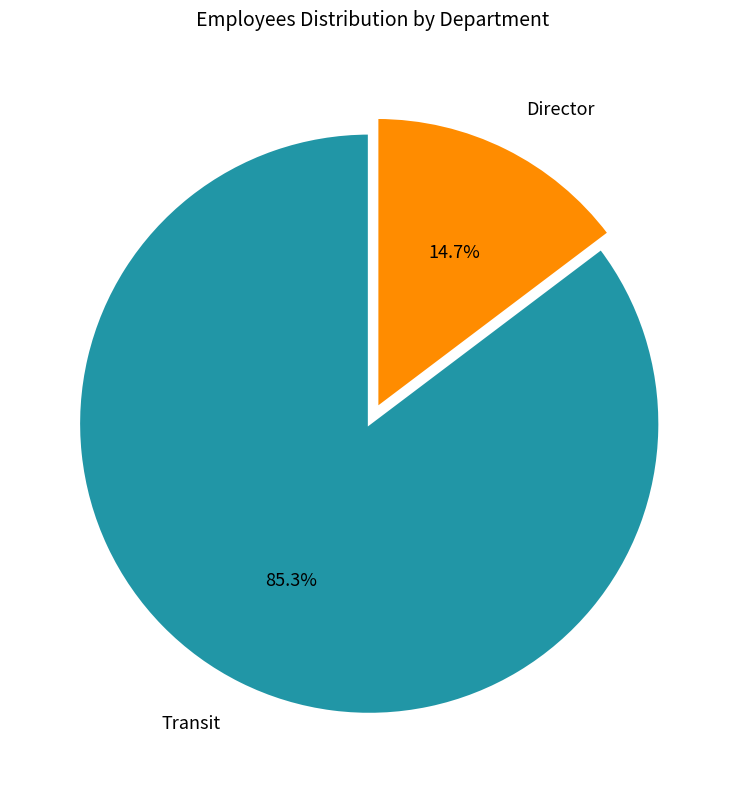

True or false: Director accounts for 2% of the total.

False